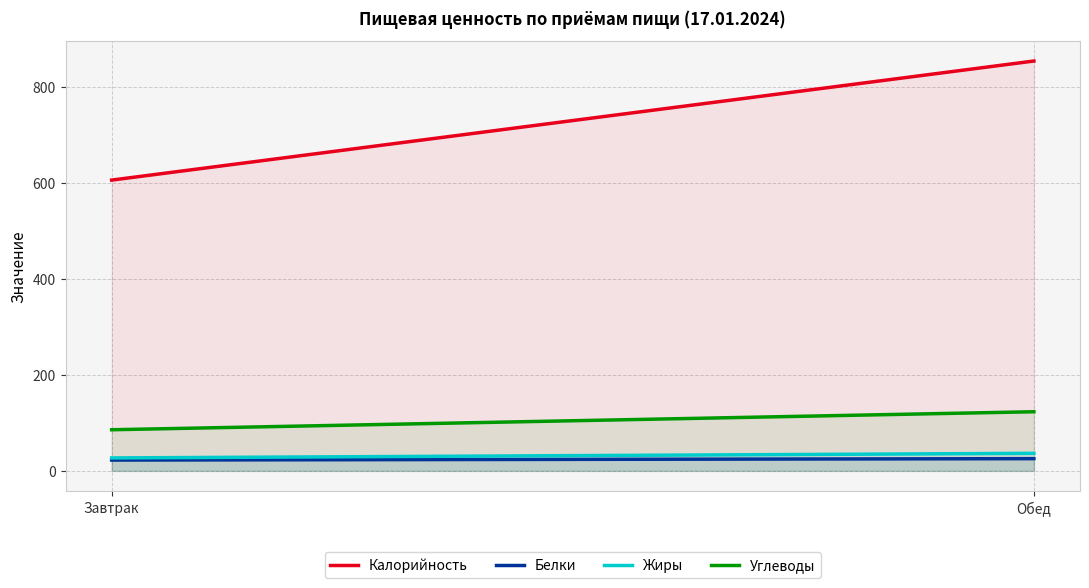

Is the value of Калорийность at Обед greater than the value of Белки at Обед?

Yes